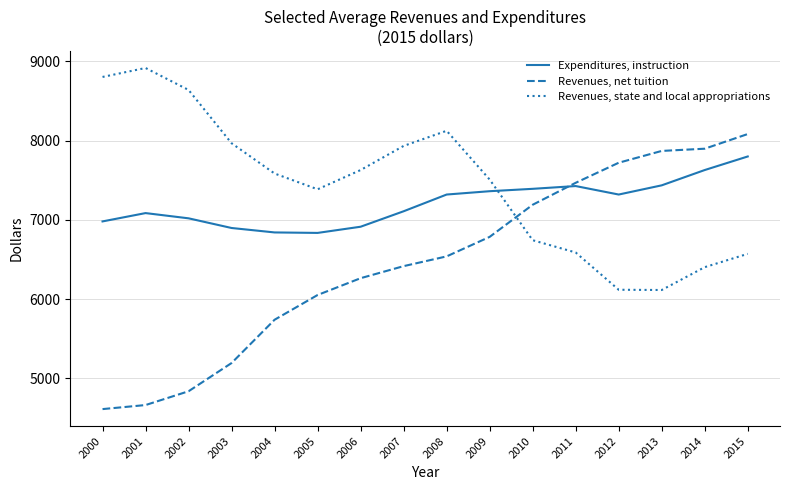

True or false: Revenues, state and local appropriations and Expenditures, instruction intersect in this chart.

True